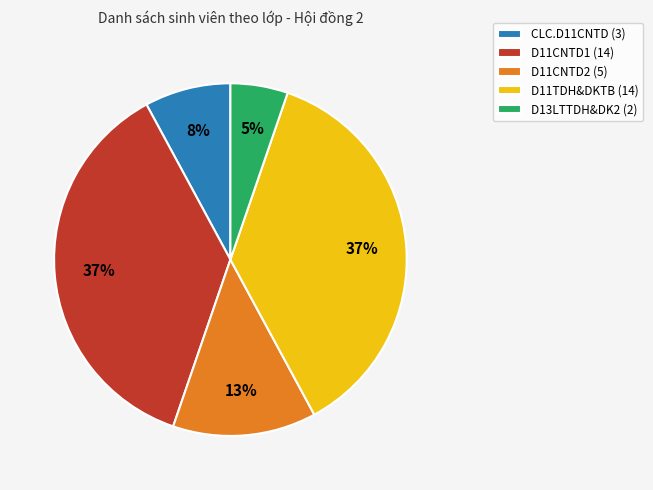

Combined, do D11CNTD2 (5) and D13LTTDH&DK2 (2) account for over 50%?

No